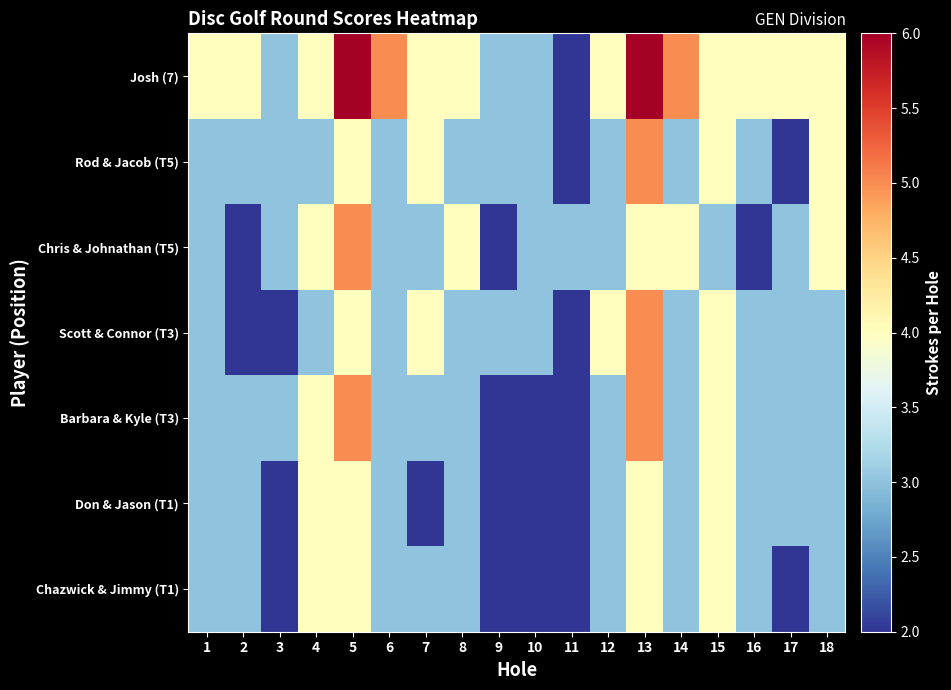

Which label corresponds to the largest value in the chart?

5